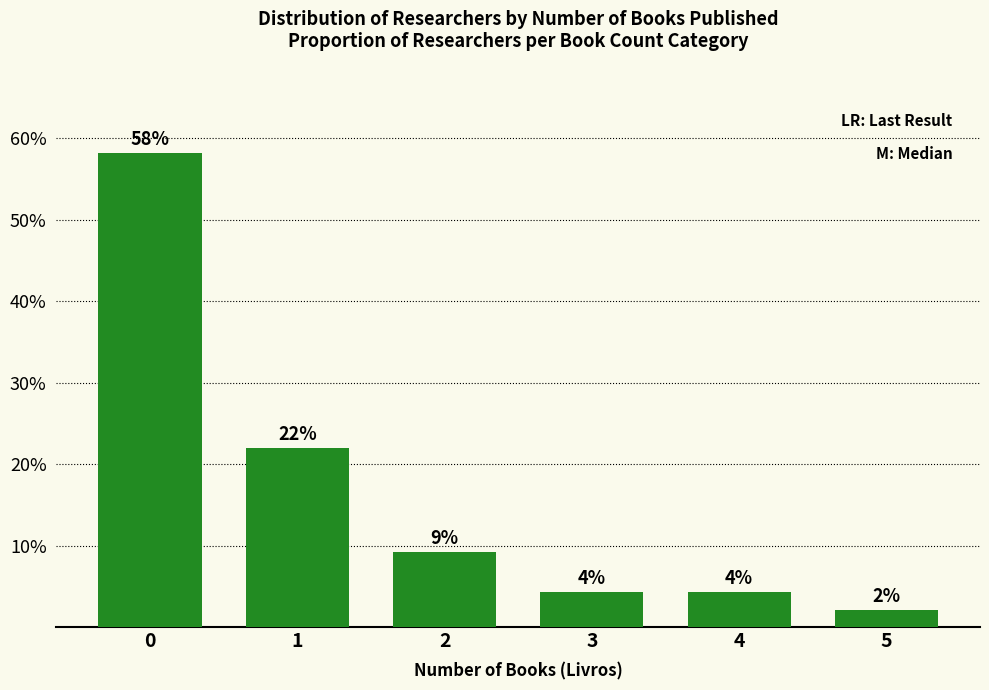

How many bars are there in total?

6